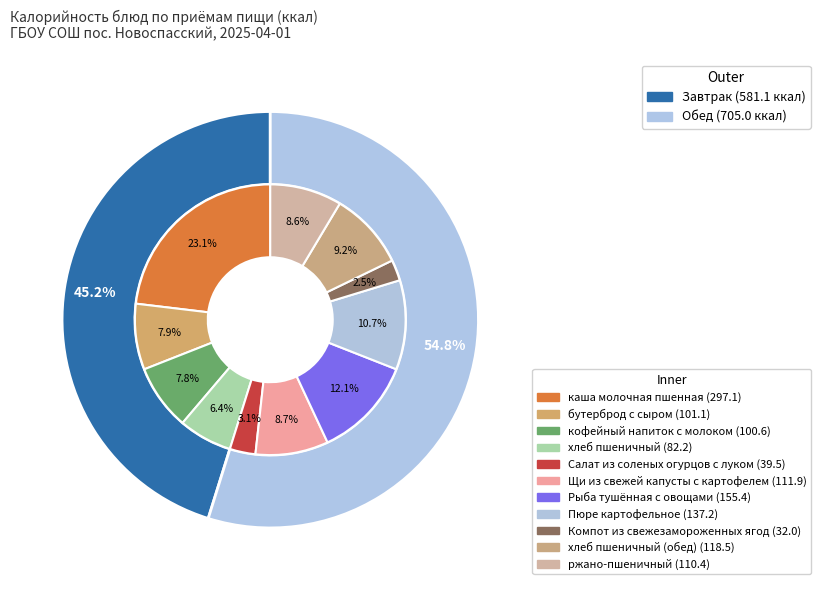

To the nearest percent, what percentage of the pie is Компот из свежезамороженных ягод?

2%